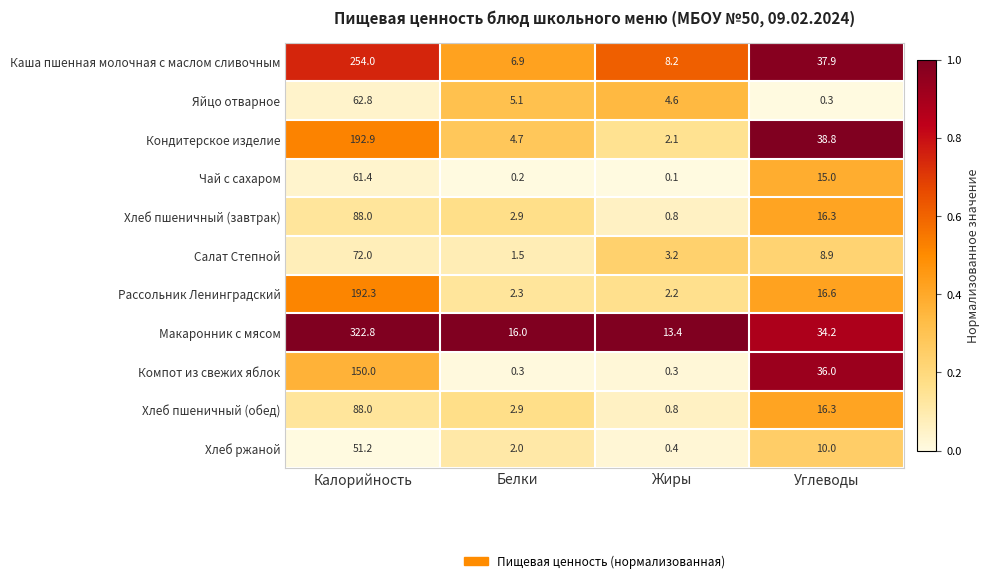

Where does the Макаронник с мясом series first go above 34?

Калорийность